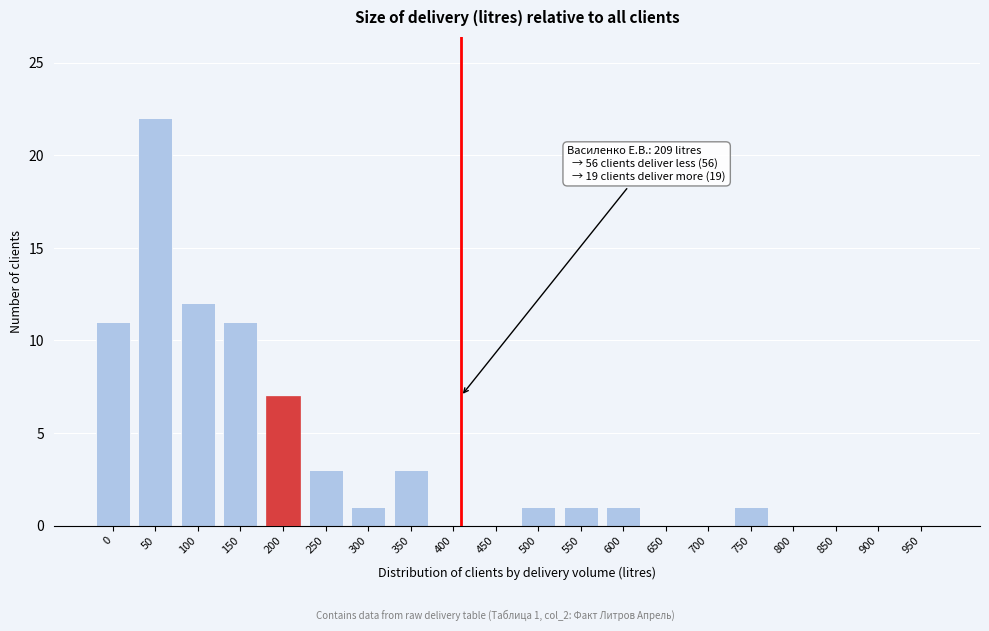

Reading left to right, extract all data points from this chart.

0=11	50=22	100=12	150=11	200=7	250=3	300=1	350=3	400=0	450=0	500=1	550=1	600=1	650=0	700=0	750=1	800=0	850=0	900=0	950=0